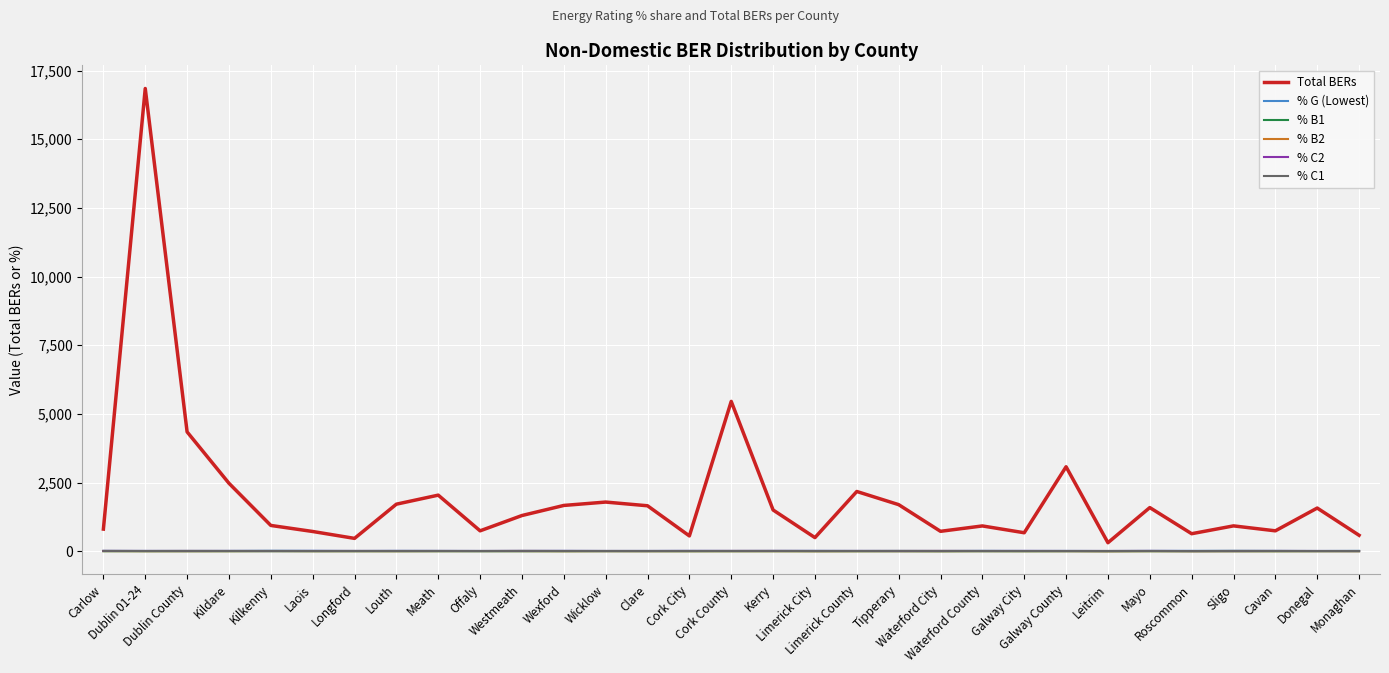

What is the greatest value displayed?

16846